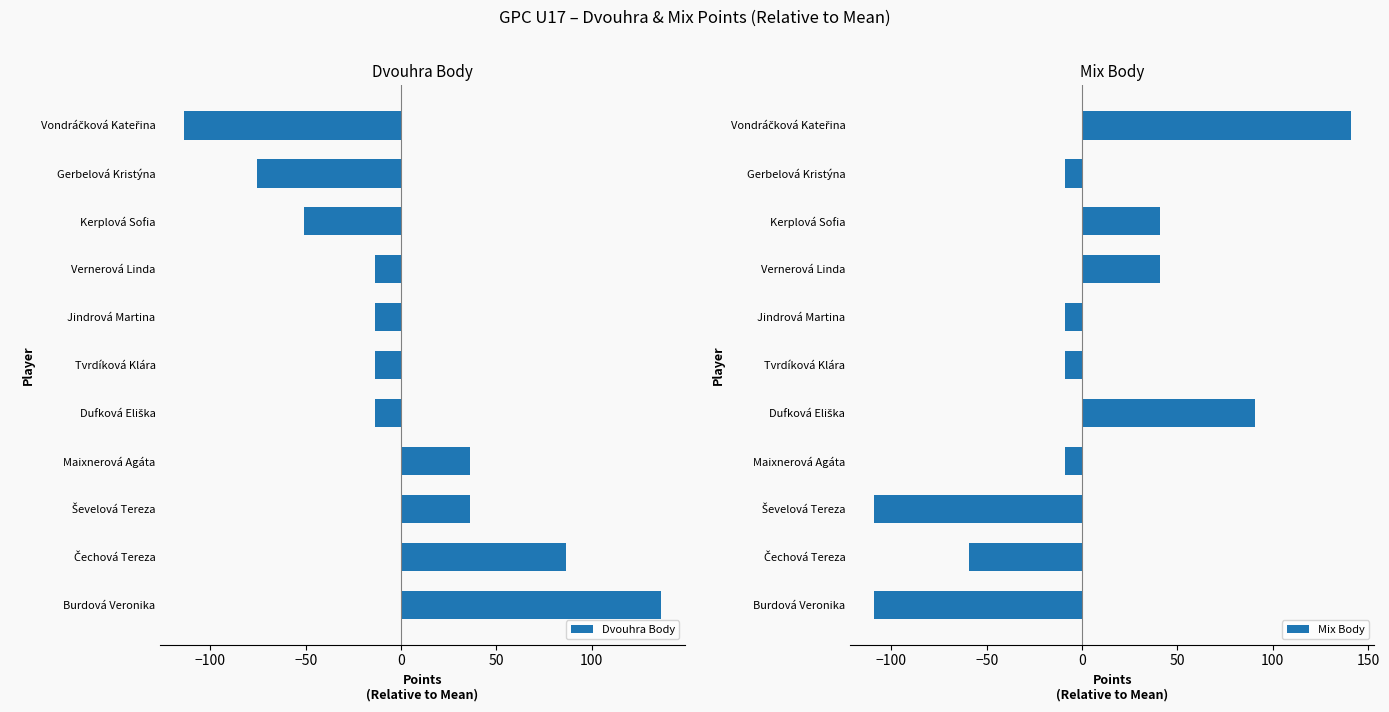

What is the value of the Mix Body bar at the 4th from the left?

-9.1